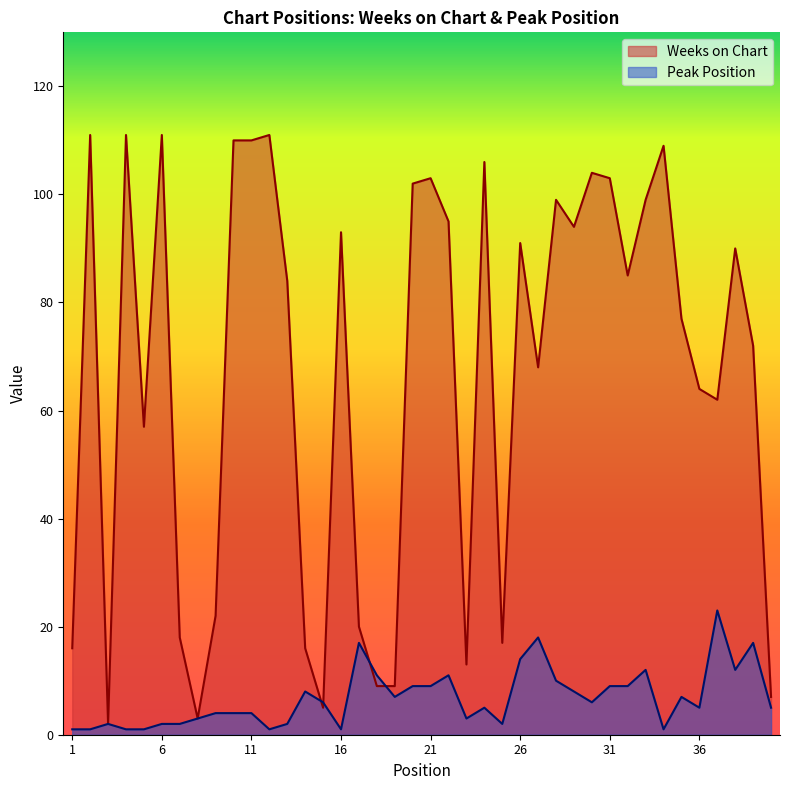

What are all the series names shown in the legend?

Weeks on Chart, Peak Position